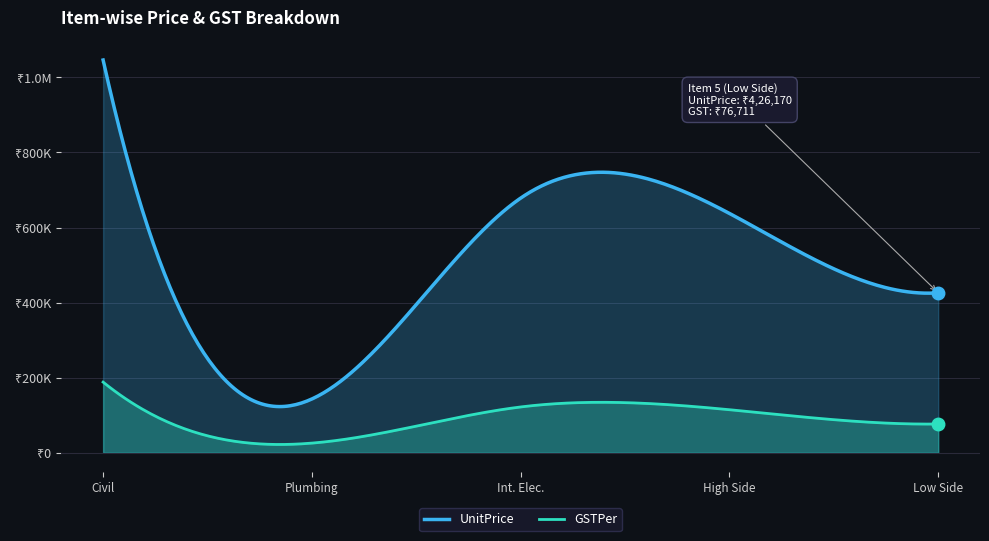

Reading left to right, extract all data points from this chart.

UnitPrice: 1046200.0	143370.0	678428.0	637560.0	426170.0
GSTPer: 188316.0	25806.6	122117.0	114760.8	76710.6